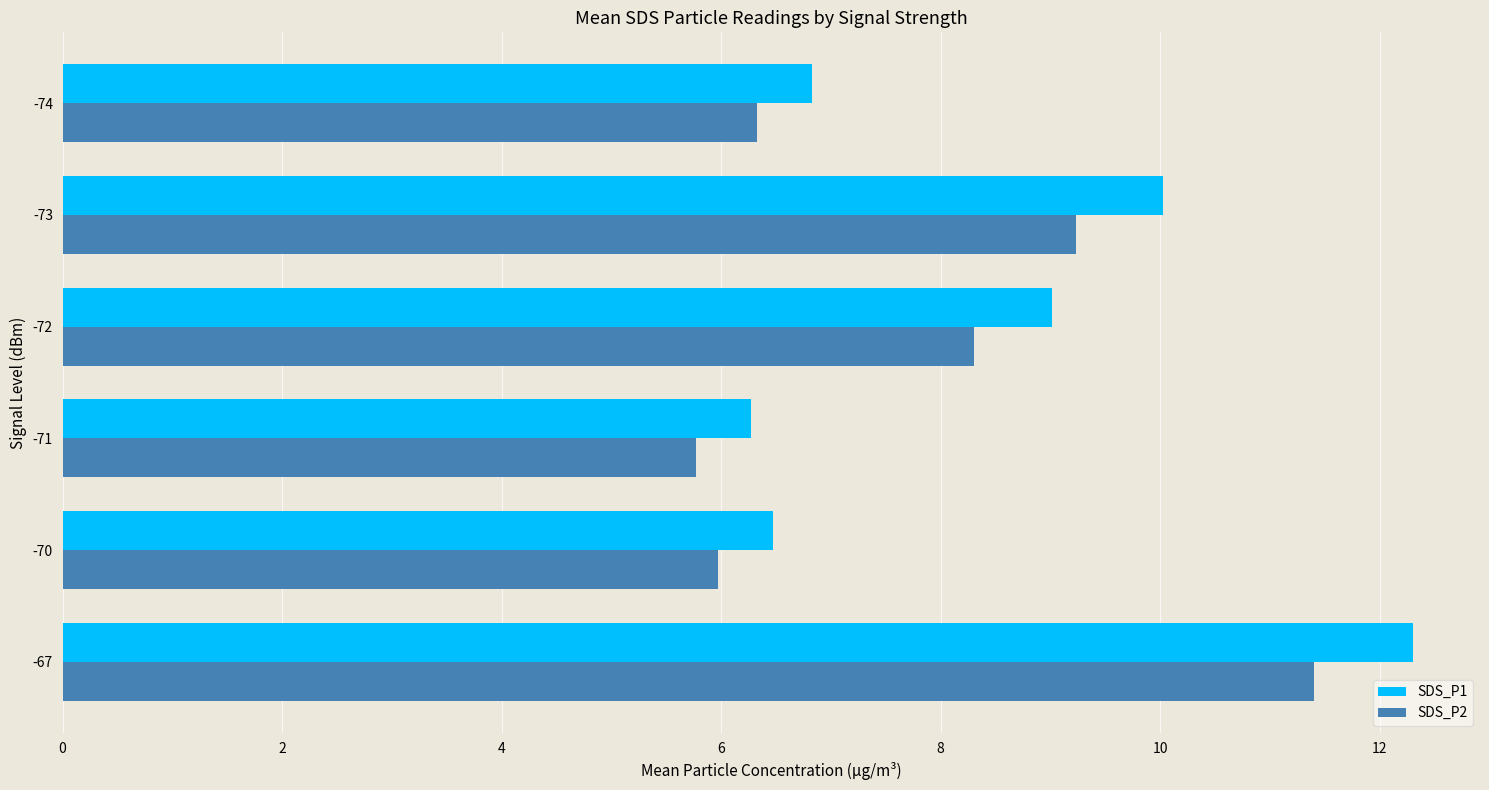

What is the difference between the highest and lowest values at -74?

0.5